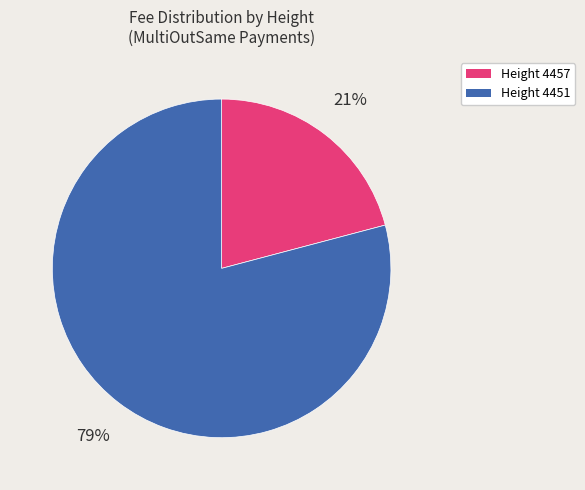

How many slices are in this pie chart?

2